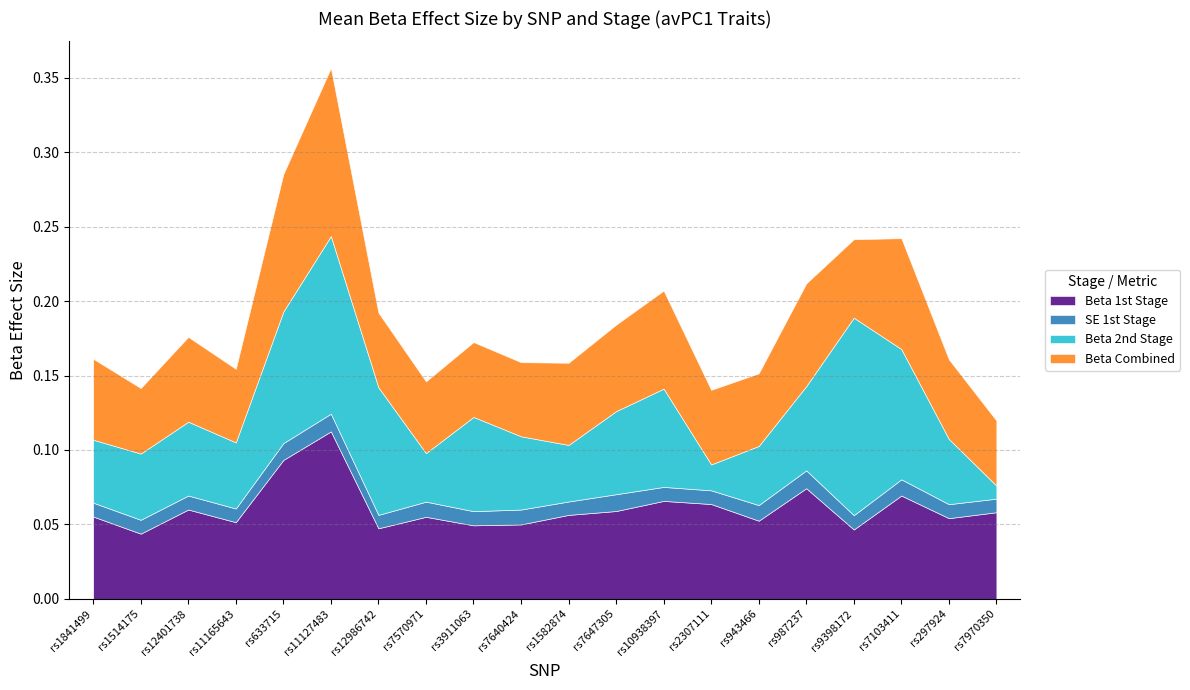

Does the chart have visible grid lines?

Yes